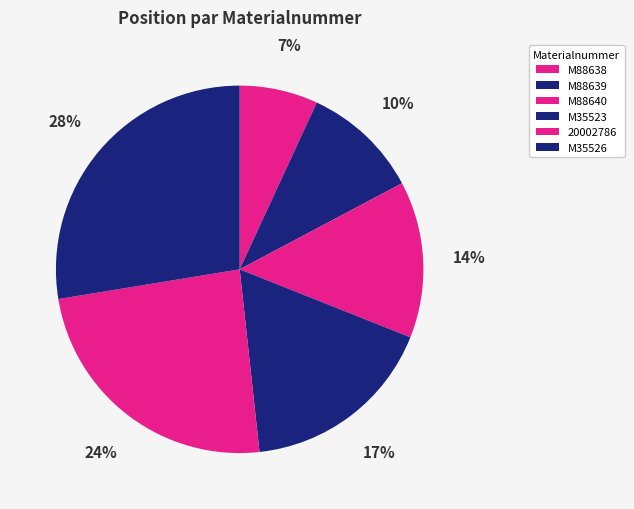

Is it true that M35523 is 3% of the pie?

False